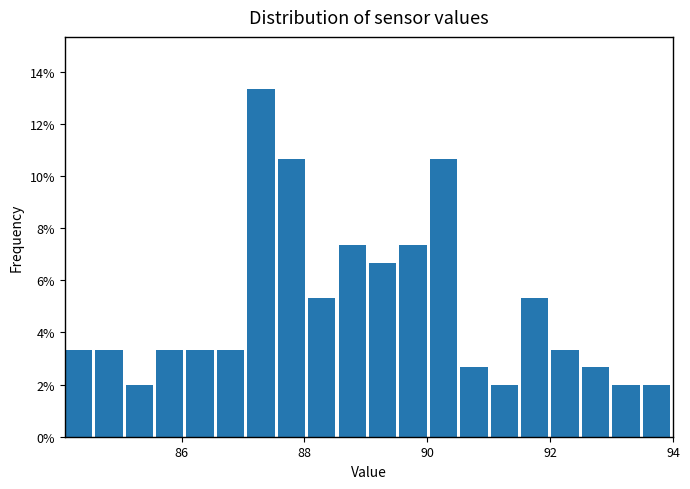

Around what value on the x-axis is the tallest bar? Give the approximate position of its centre, as read against the axis.

87.2